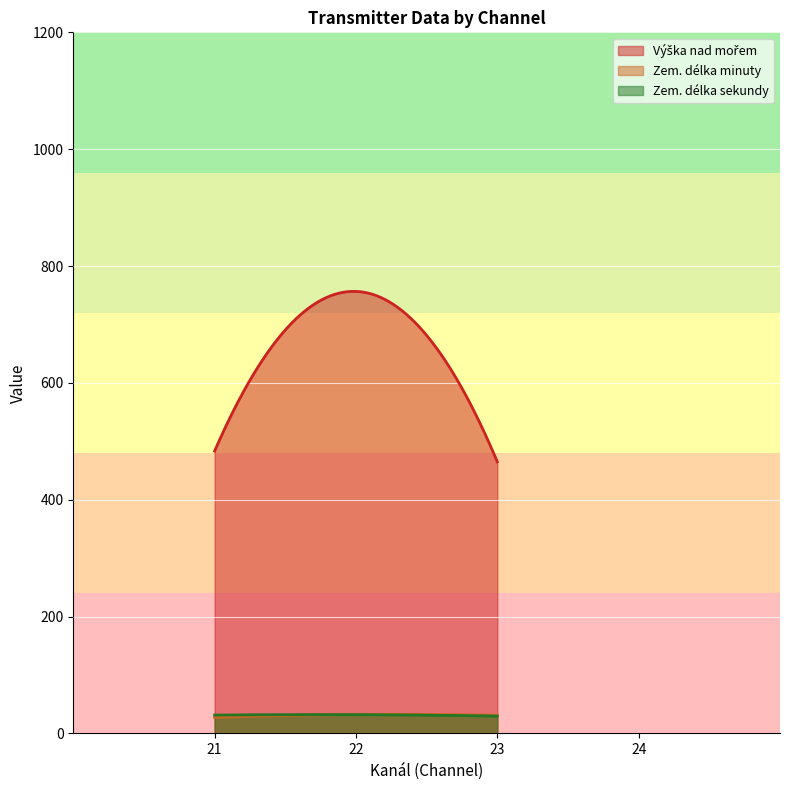

At which category does Zem. délka sekundy reach its first local valley?

21